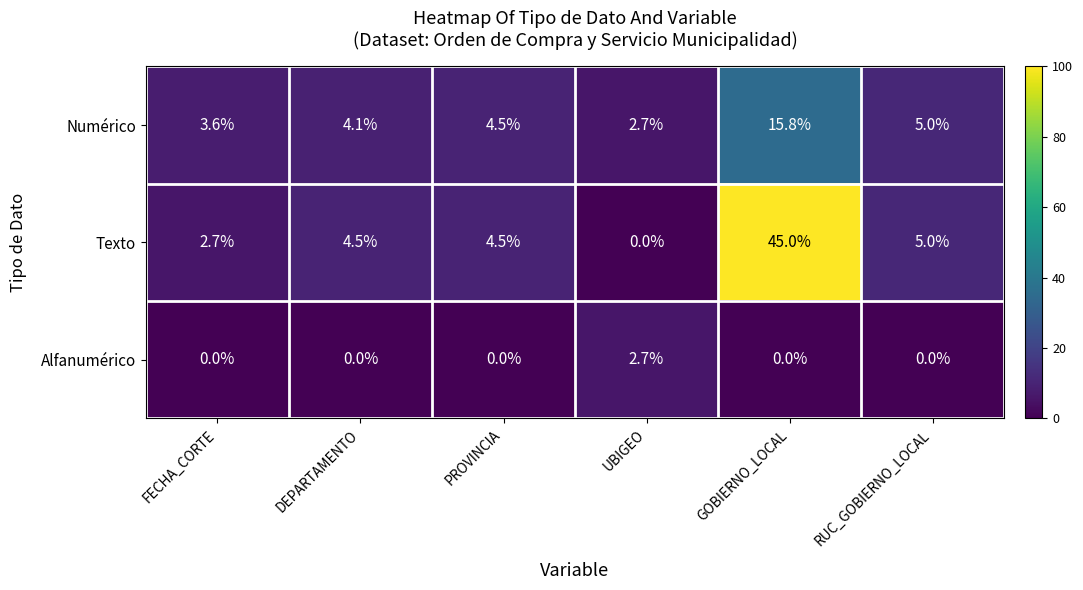

Where does the Texto series first go above 4?

DEPARTAMENTO